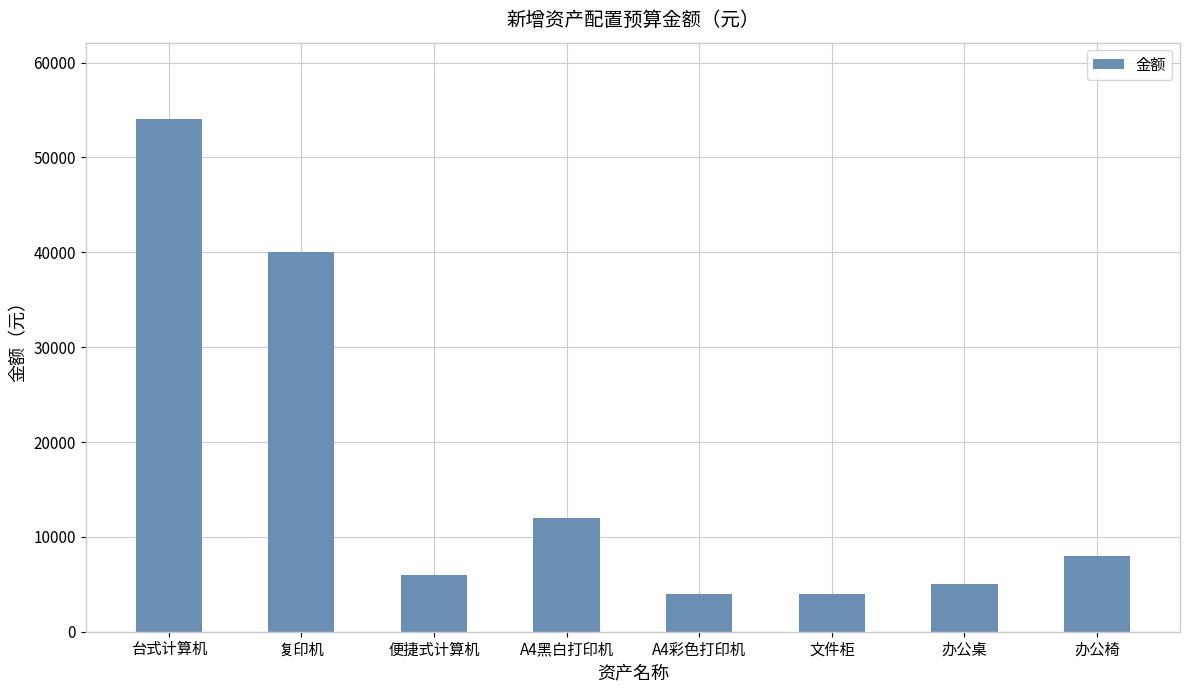

Reading left to right, what are all the values shown in this chart?

台式计算机=54000	复印机=40000	便捷式计算机=6000	A4黑白打印机=12000	A4彩色打印机=4000	文件柜=4000	办公桌=5000	办公椅=8000